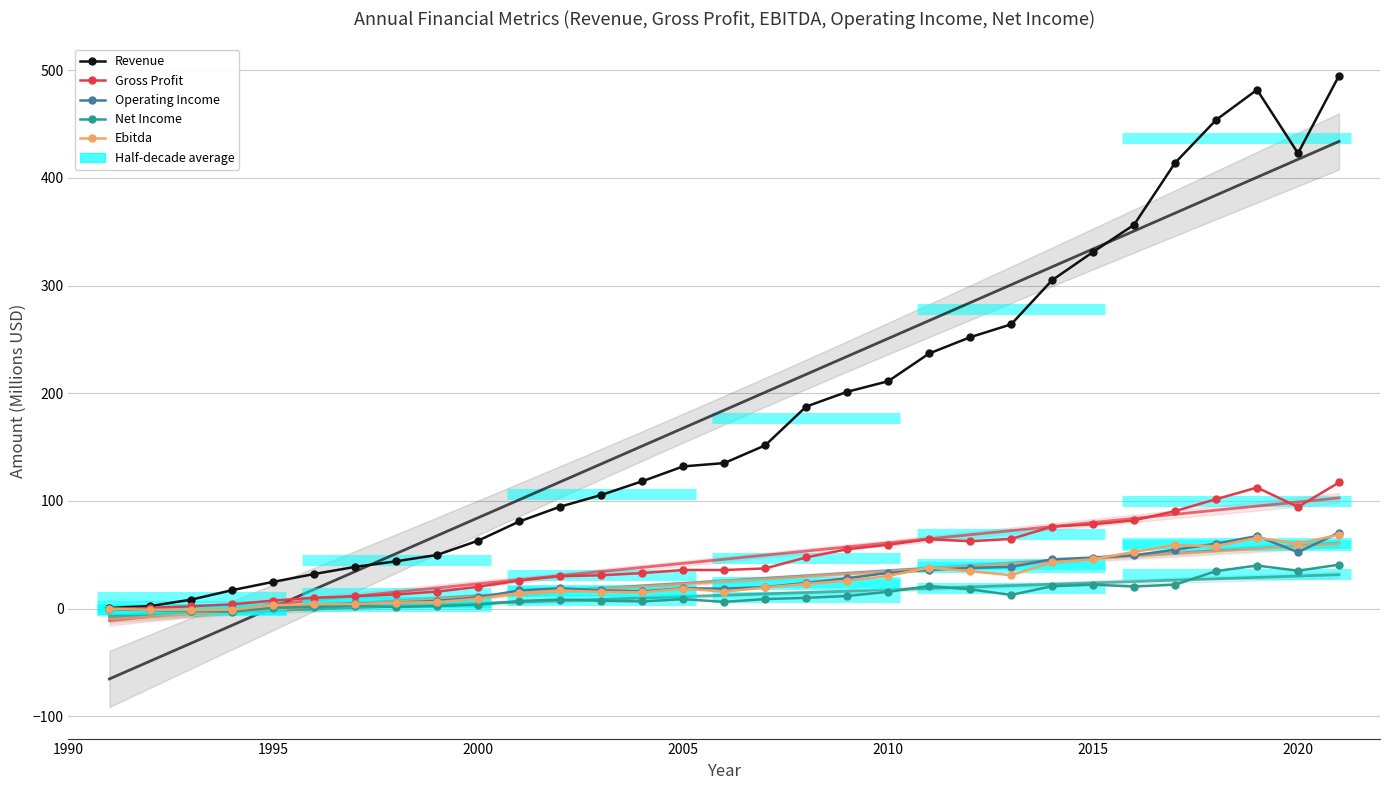

True or false: Revenue has a value of 724.1 at 26.

False